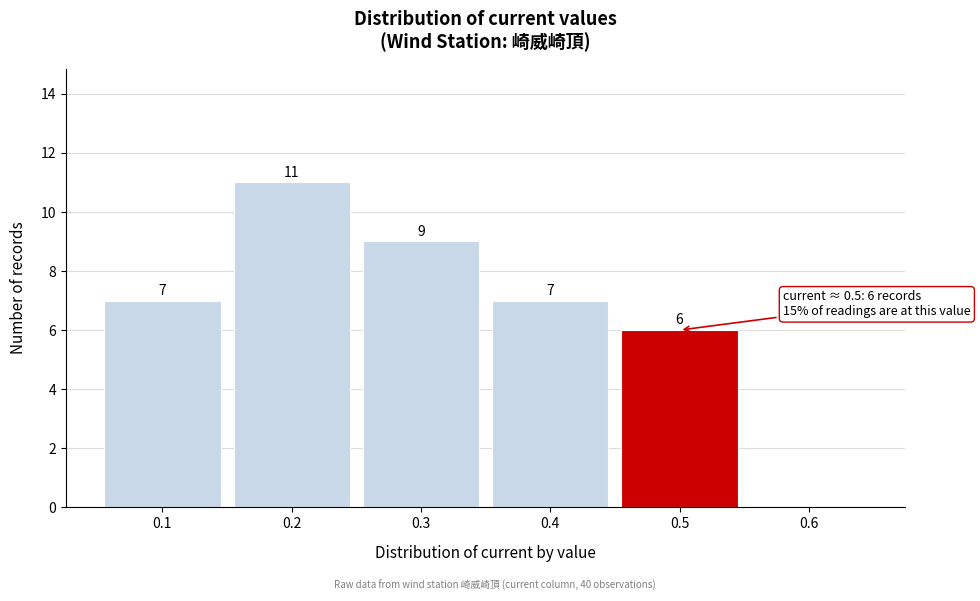

Reading left to right, transcribe all the data shown in this chart.

0.1=7	0.2=11	0.3=9	0.4=7	0.5=6	0.6=0